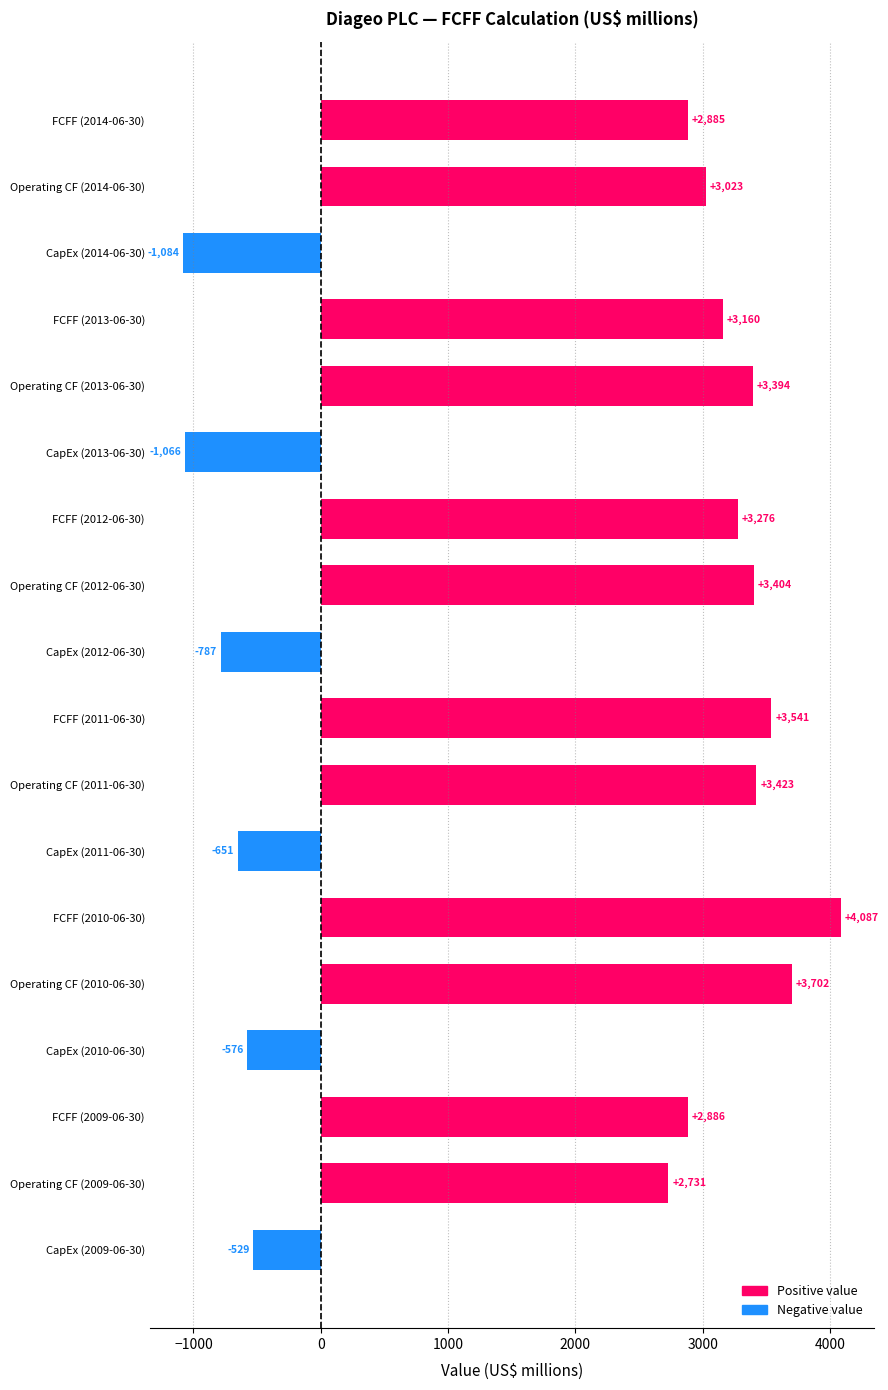

What is the greatest value displayed?

4087